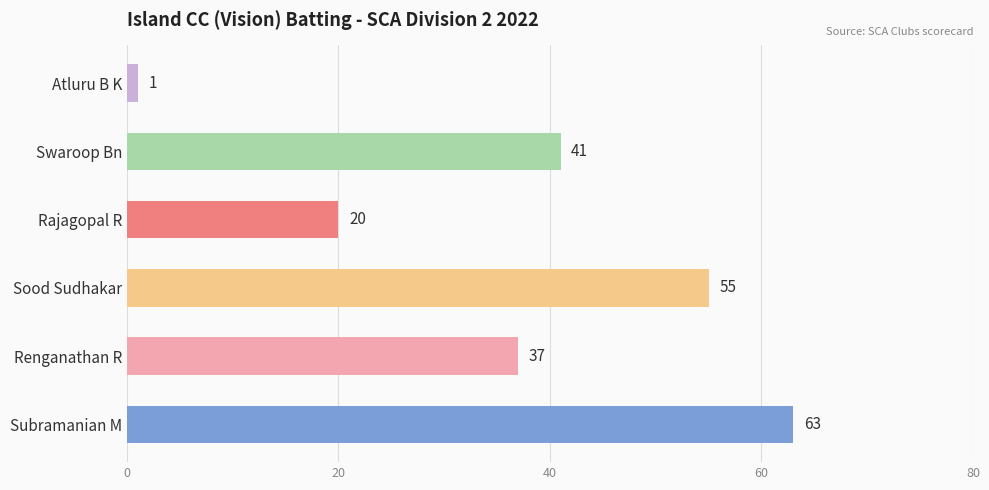

What is the change in value from Renganathan R to Swaroop Bn?

+4